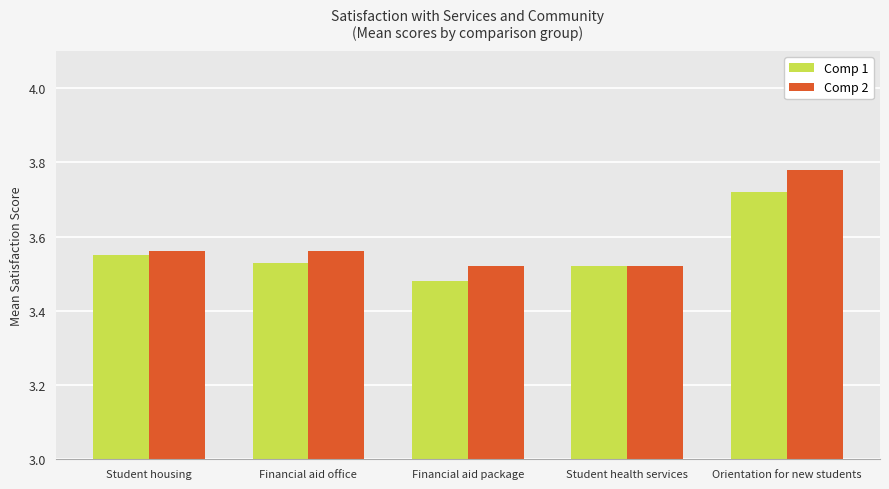

Which category has the lowest value across all series?

Financial aid package